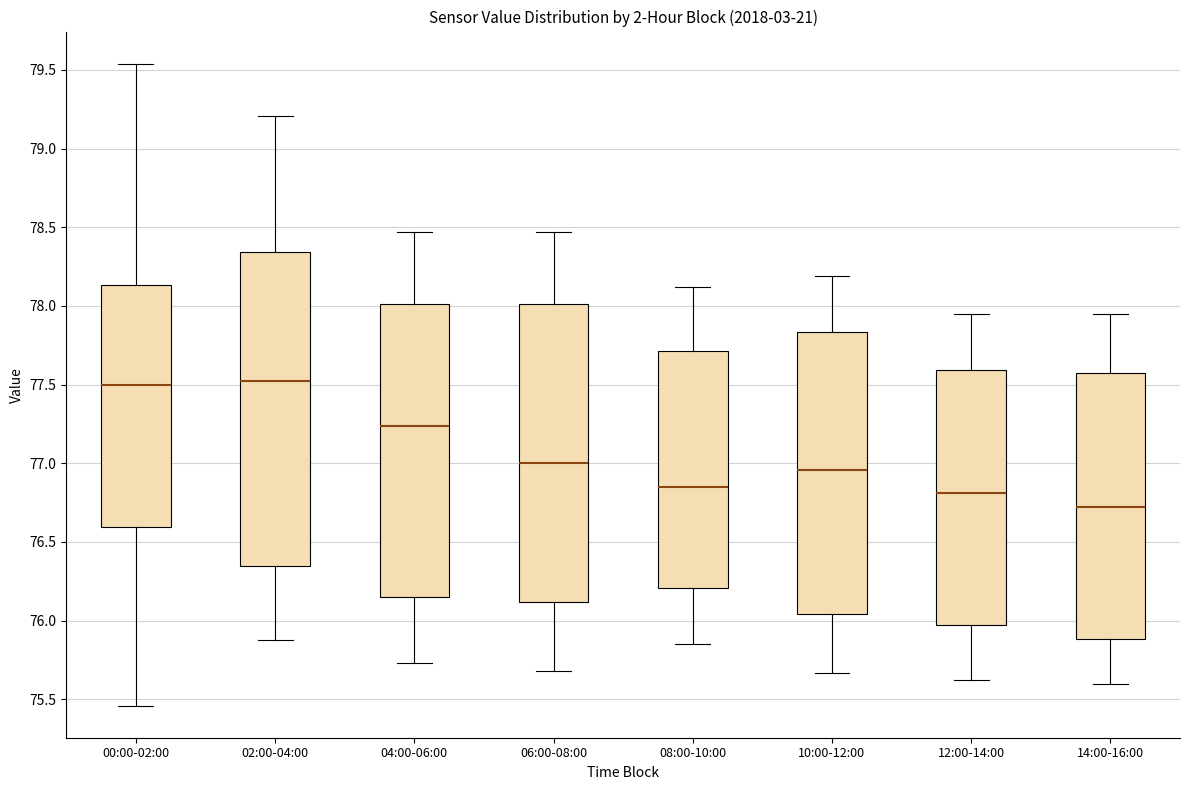

Where is the upper edge of the box for 04:00-06:00 on the y-axis? The values are not printed on the chart, so give them approximately, as read against the axis.

78.00